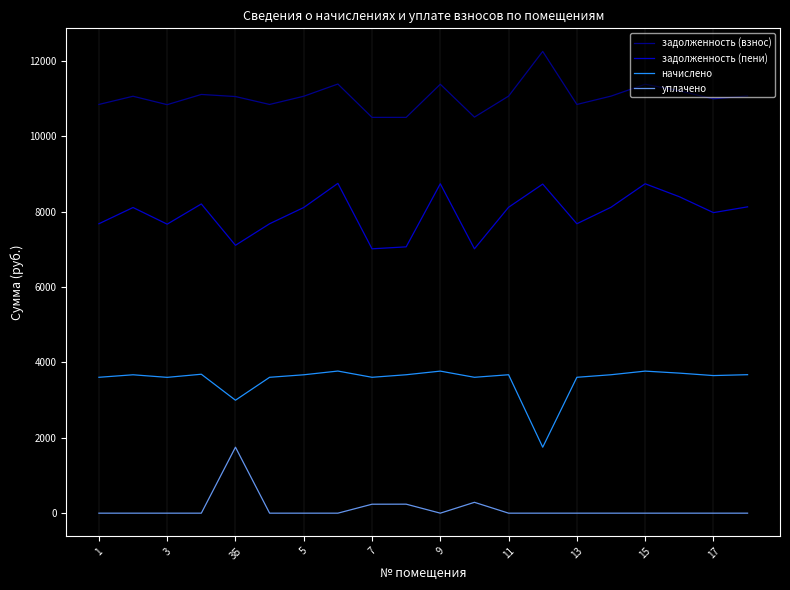

What is the greatest value displayed?

12250.0